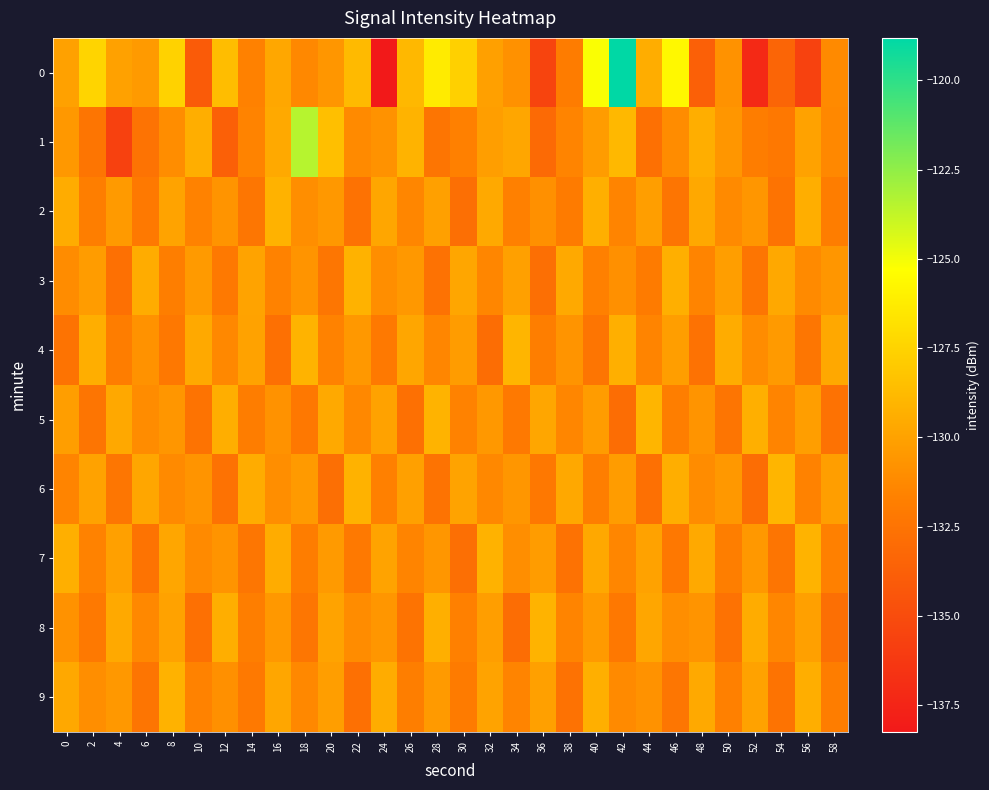

What is the total value across all series at 46?

-1305.3